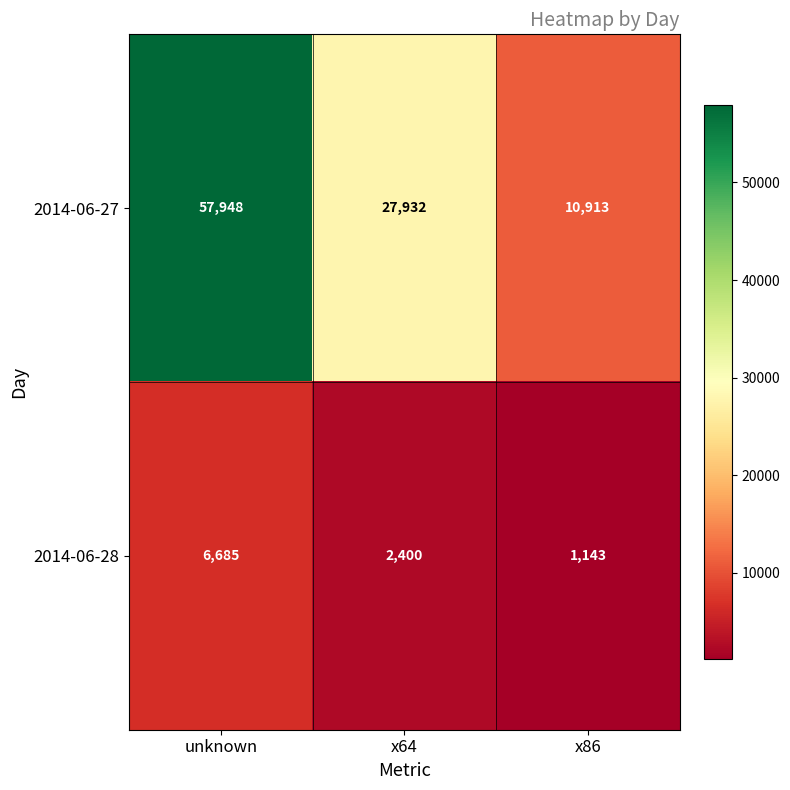

List the series in order of their peak value, lowest first.

2014-06-28, 2014-06-27